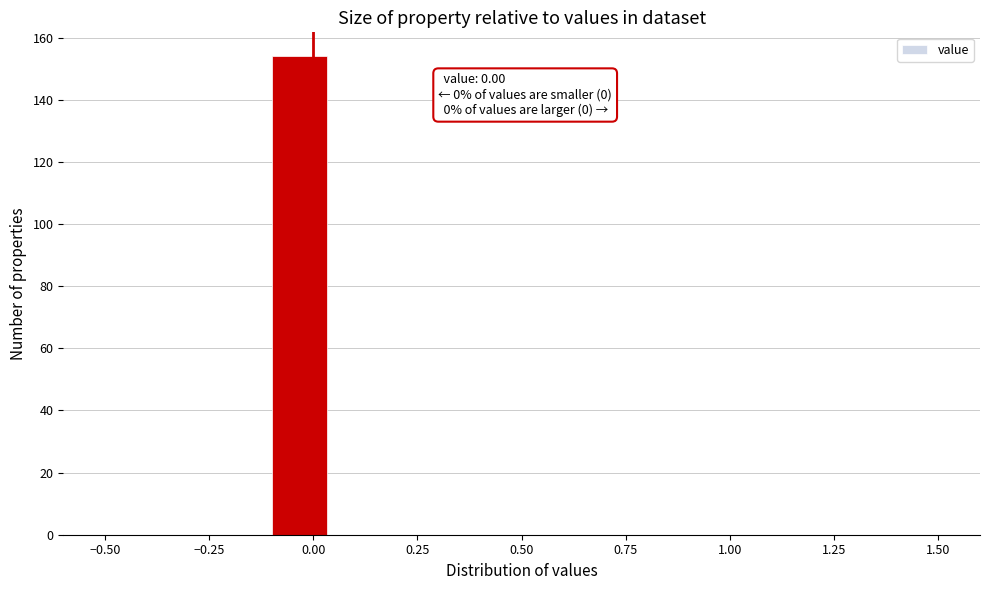

Around what value on the x-axis is the tallest bar? Give the approximate position of its centre, as read against the axis.

-0.05